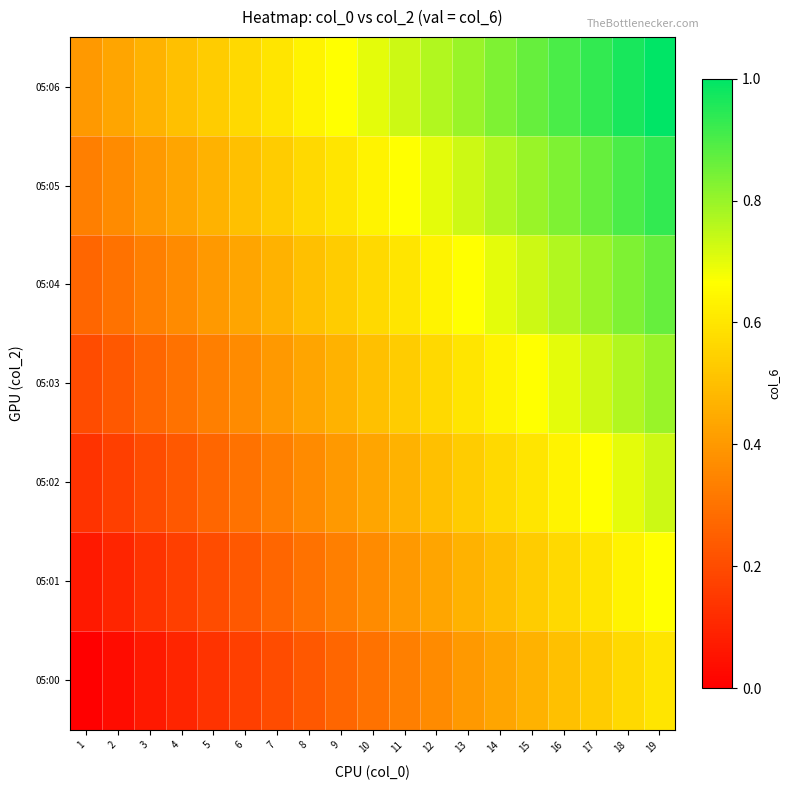

At 13, list the series in order from largest to smallest.

05:06, 05:05, 05:04, 05:03, 05:02, 05:01, 05:00